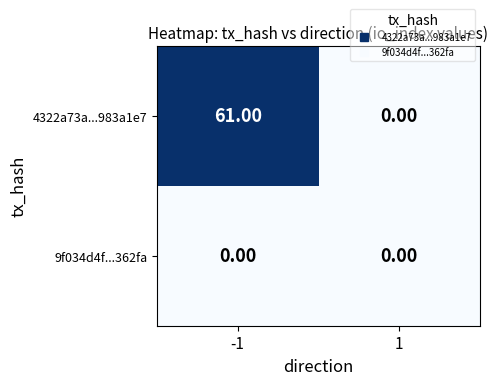

Between -1 and 1, which series saw the biggest shift?

4322a73a...983a1e7